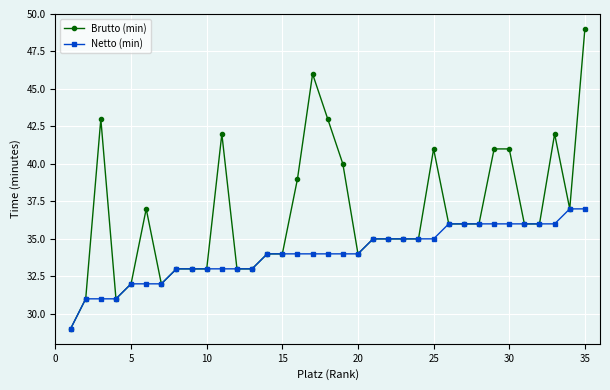

What is the lowest value of the Brutto (min) series?

29